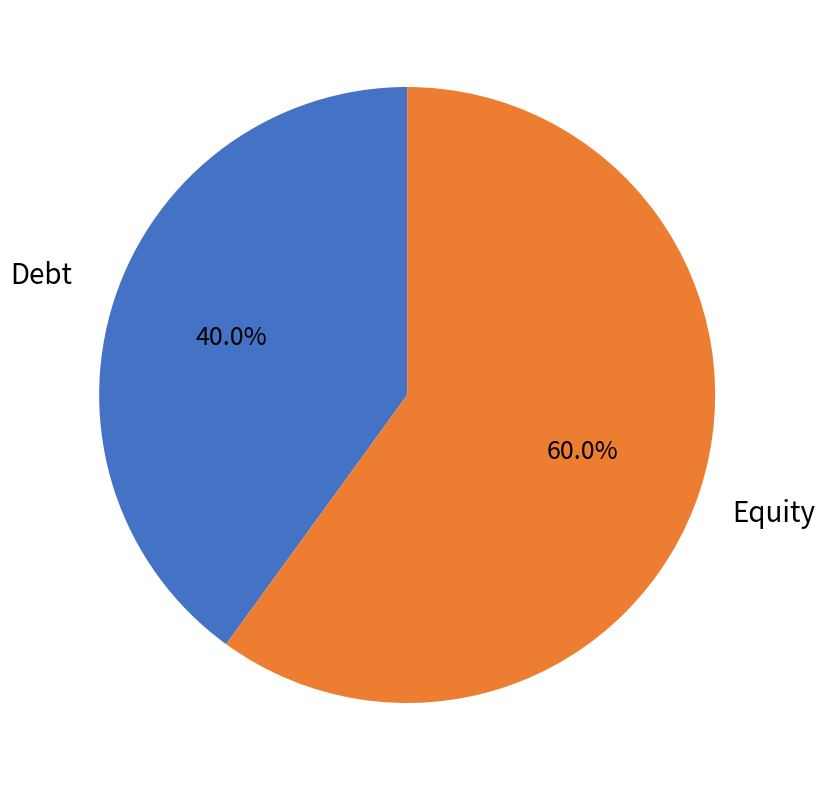

Is there a majority slice in this chart?

Yes